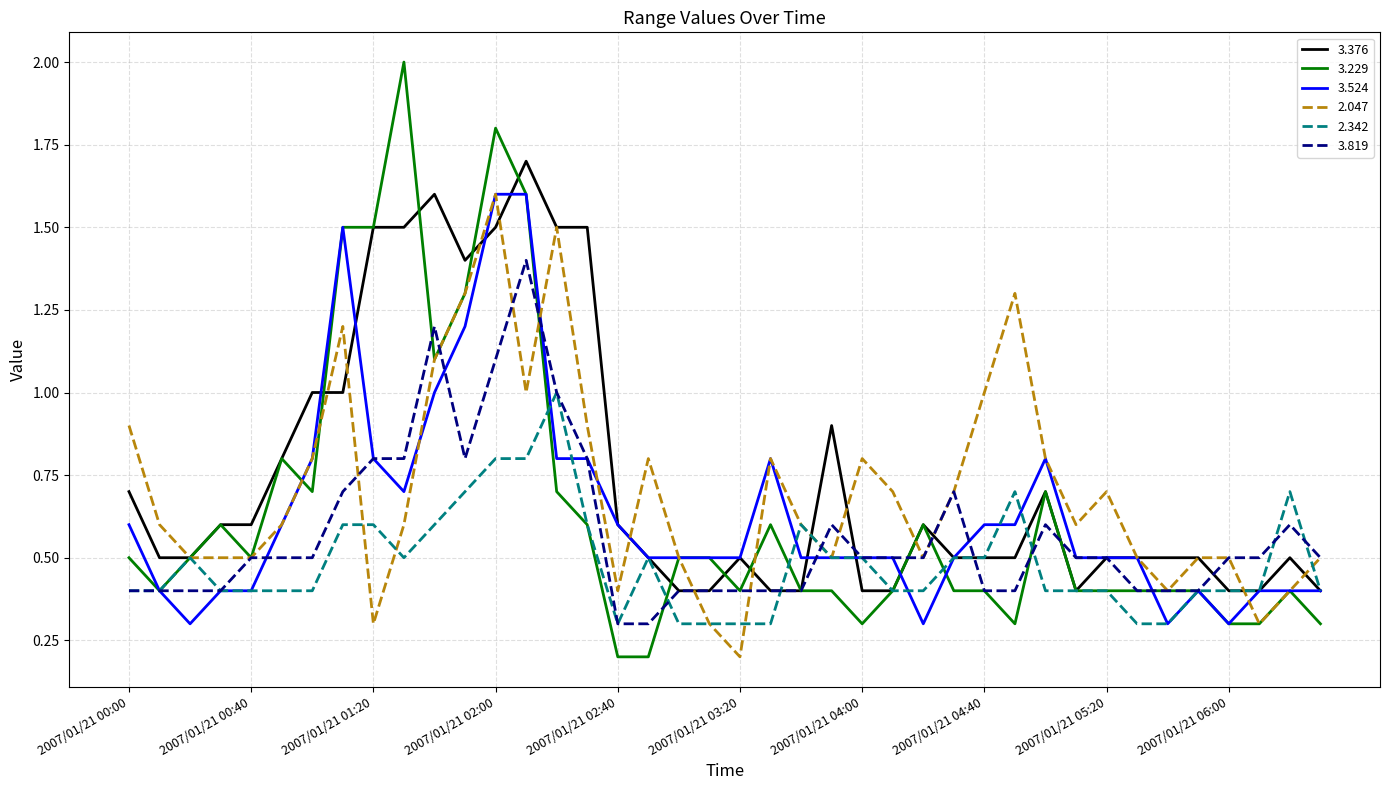

What is the maximum value shown in the chart?

2.0